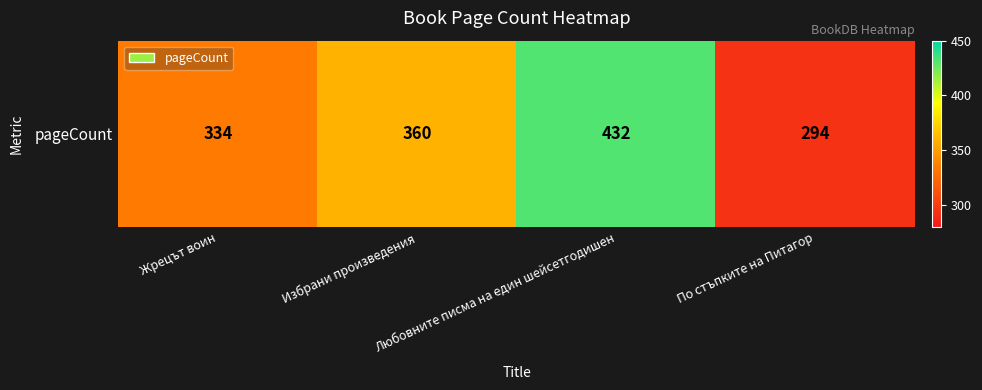

At which label is the value closest to 363?

Избрани произведения